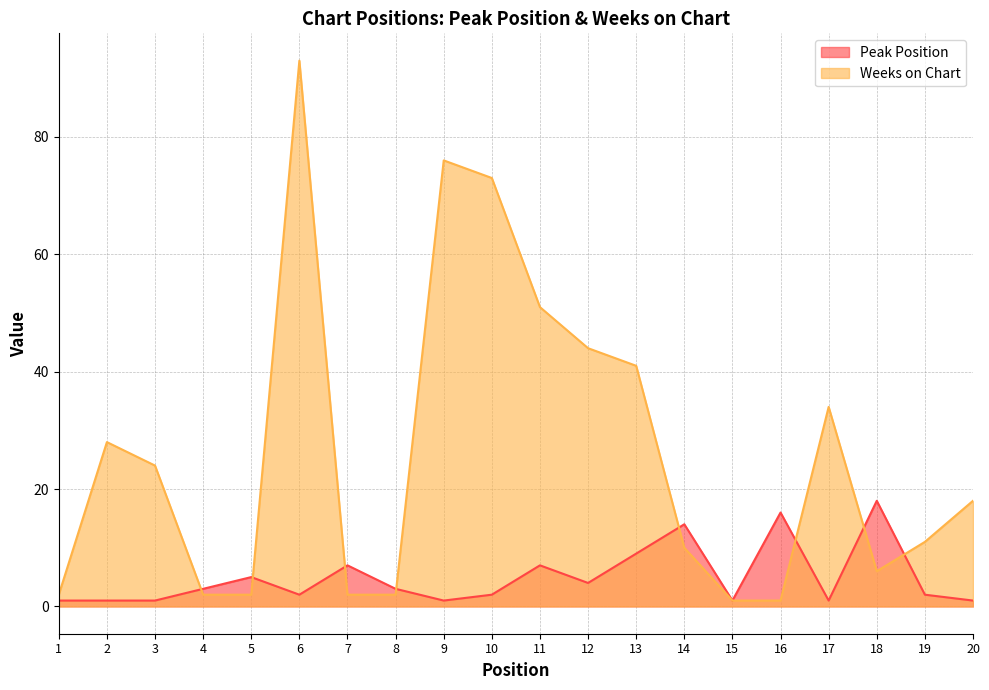

True or false: Peak Position has a value of 3 at 6.

False